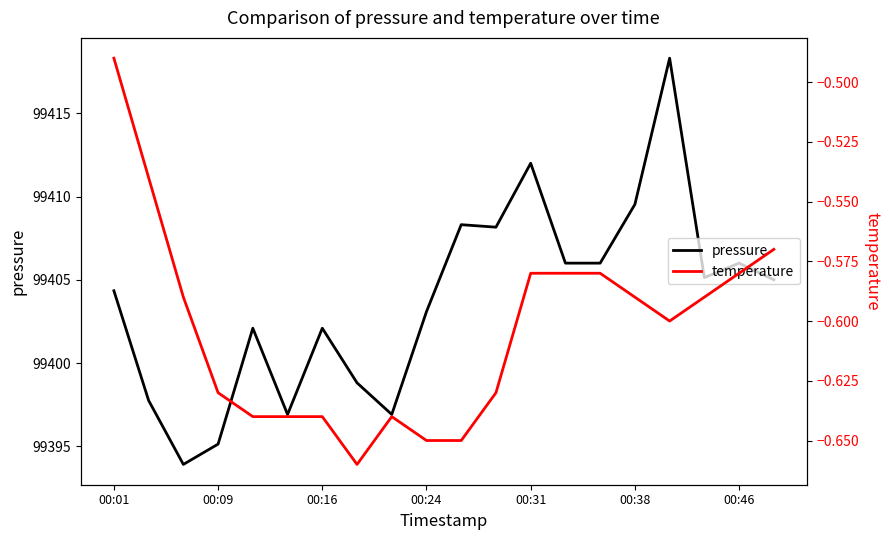

The pressure series shows 46755.8 at 7. True or false?

False